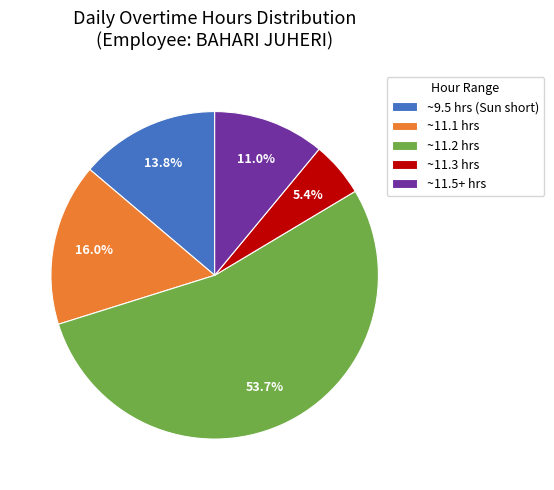

To the nearest percent, what is the difference between the largest and smallest slice percentages?

48%